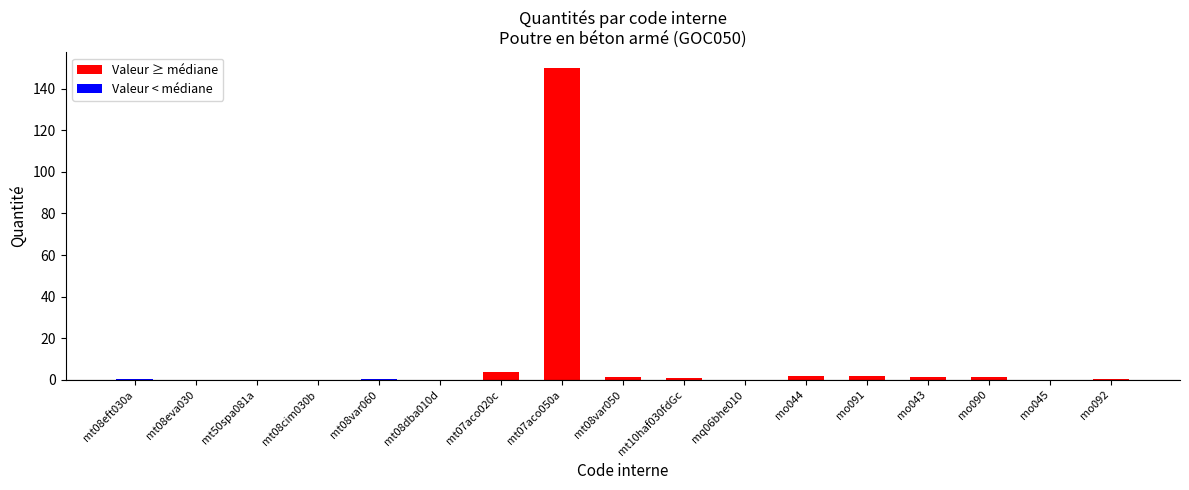

The chart shows a value of 91.5 at mt07aco050a. True or false?

False